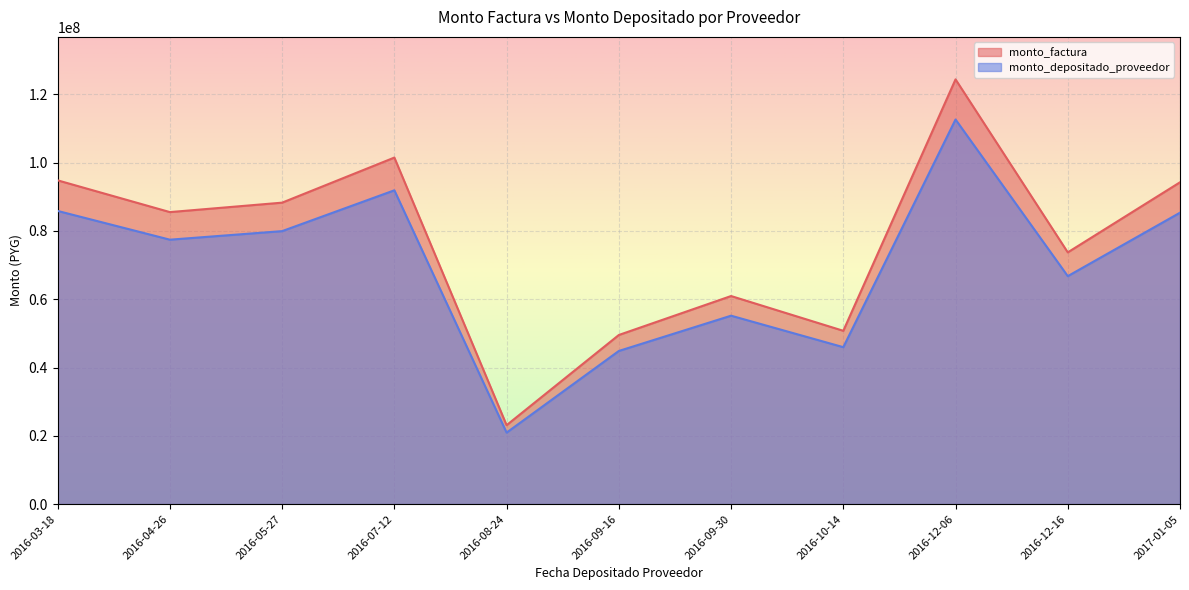

List the series in order of their overall mean, highest first.

monto_factura, monto_depositado_proveedor